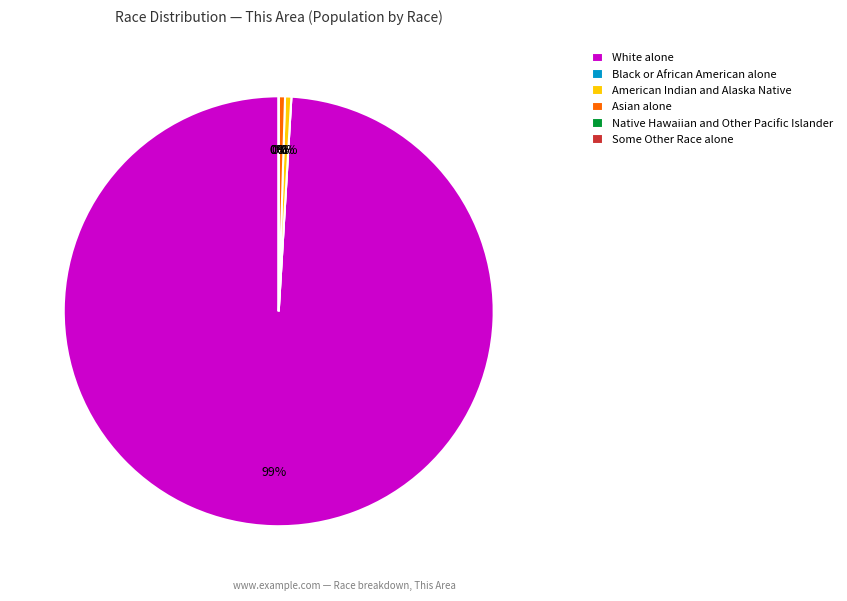

Which slice is the smallest?

Black or African American alone